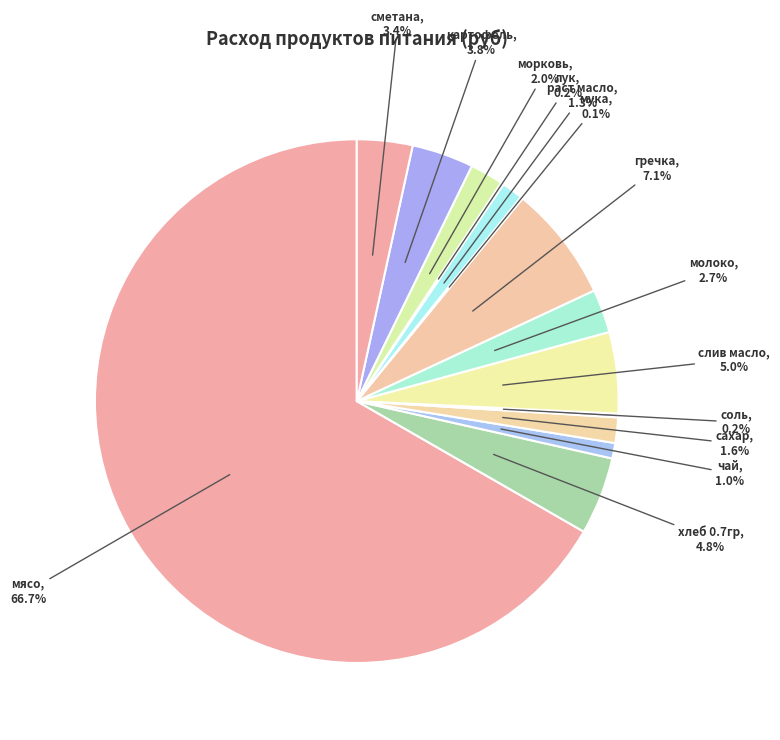

Which slice is the largest?

мясо